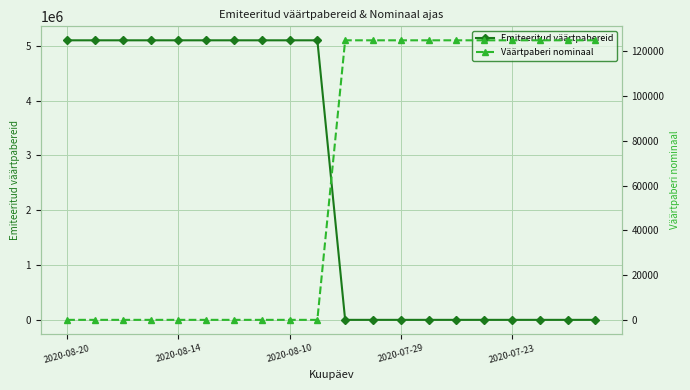

Between which two adjacent categories do Emiteeritud väärtpabereid and Väärtpaberi nominaal first intersect?

9 and 10